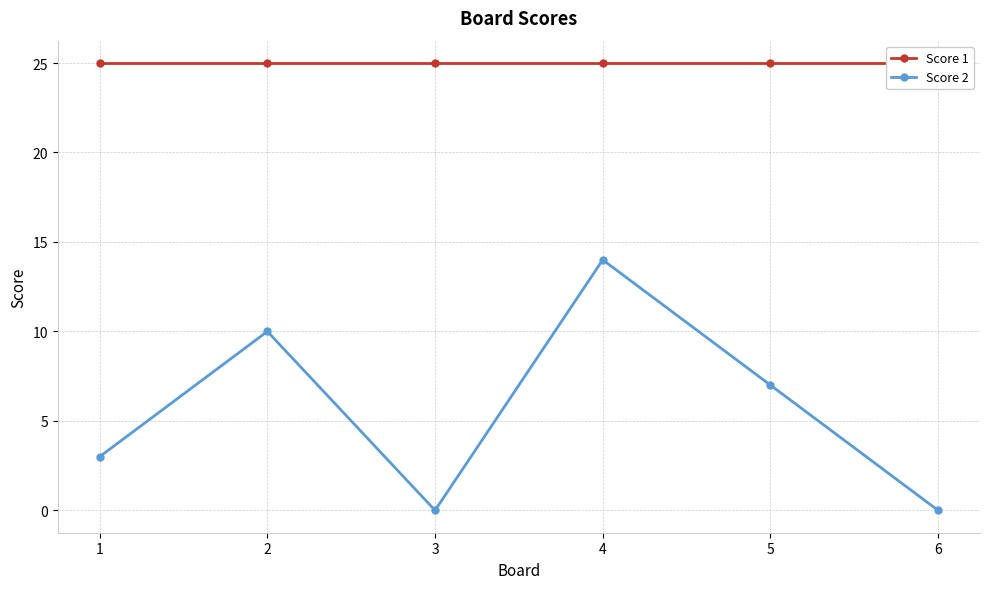

What is the value of the Score 1 point at the 4th from the left?

25